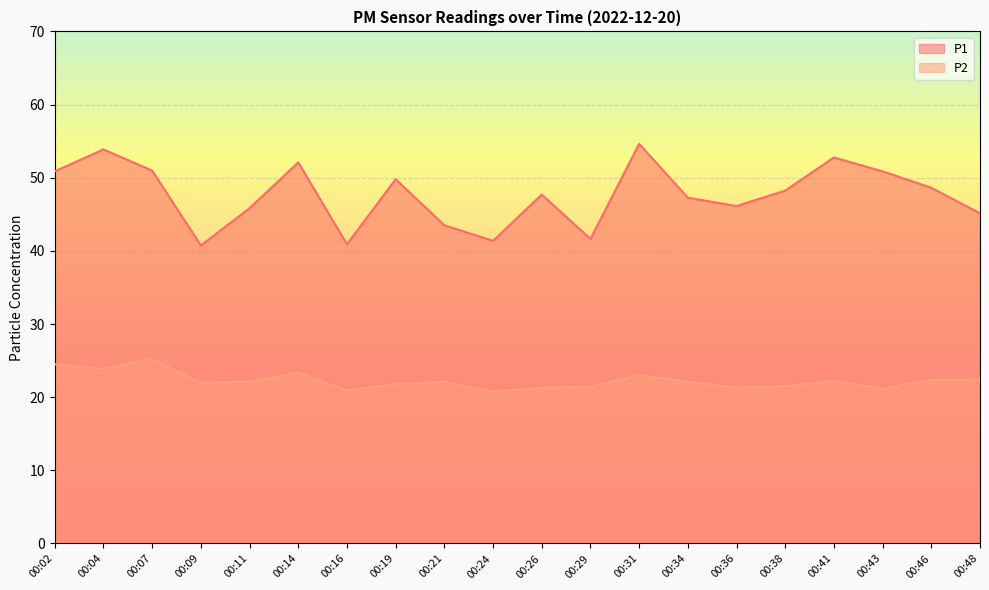

What is the sum of the P1 values at 00:41 and 00:24?

94.1